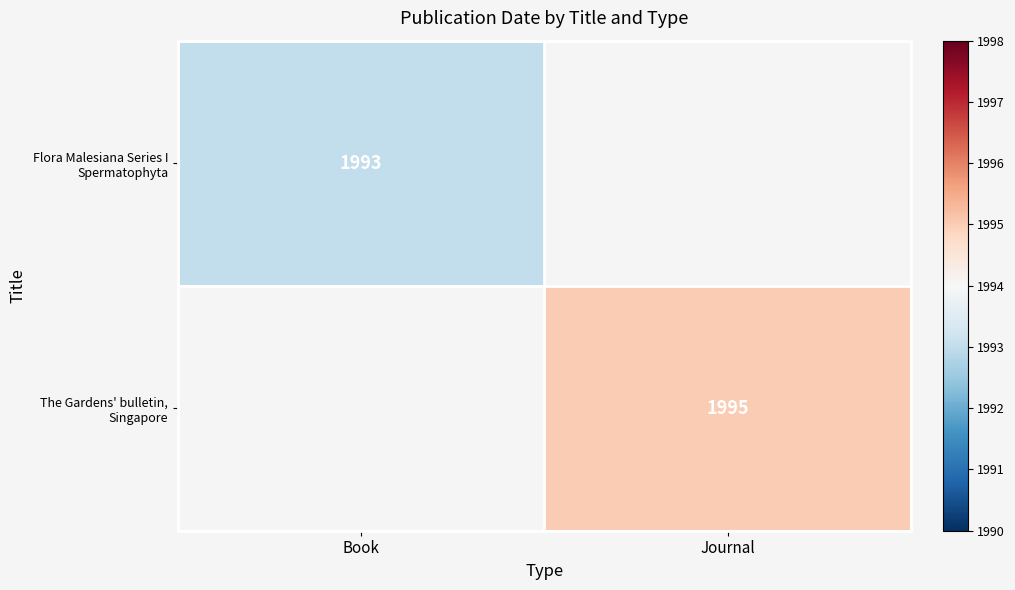

At how many categories does at least one series exceed 1993?

1